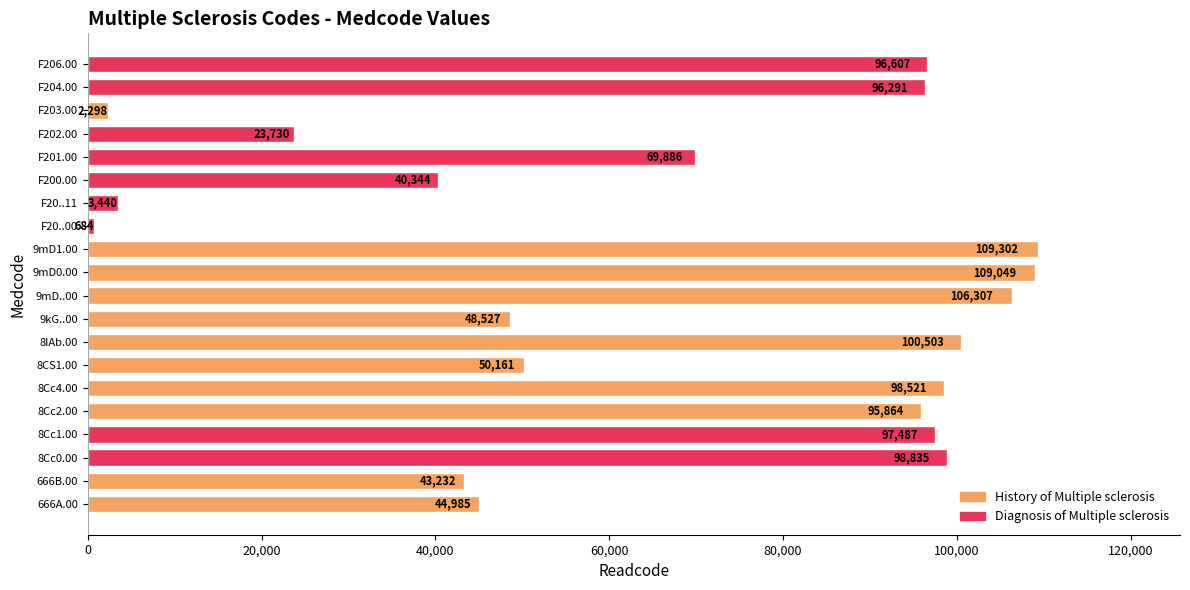

Which has a higher value, 666B.00 or F201.00?

F201.00